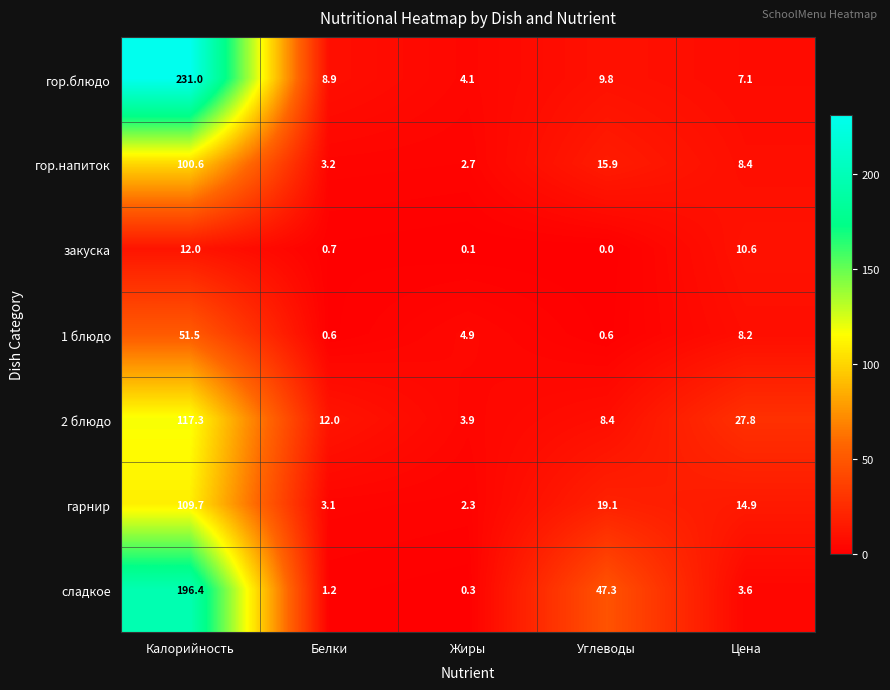

Is it true that гор.блюдо equals 7.1 at Цена?

True